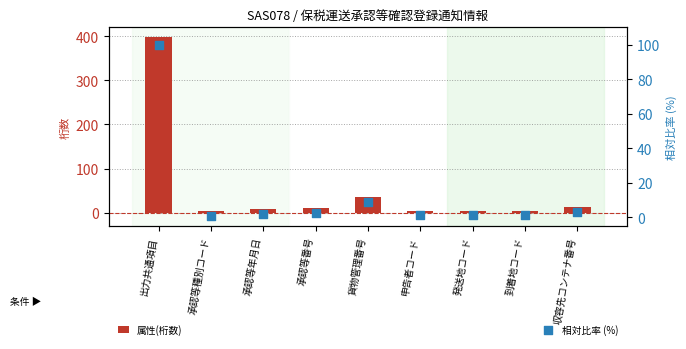

What are all the series names shown in the legend?

属性(桁数), 相対比率 (%)